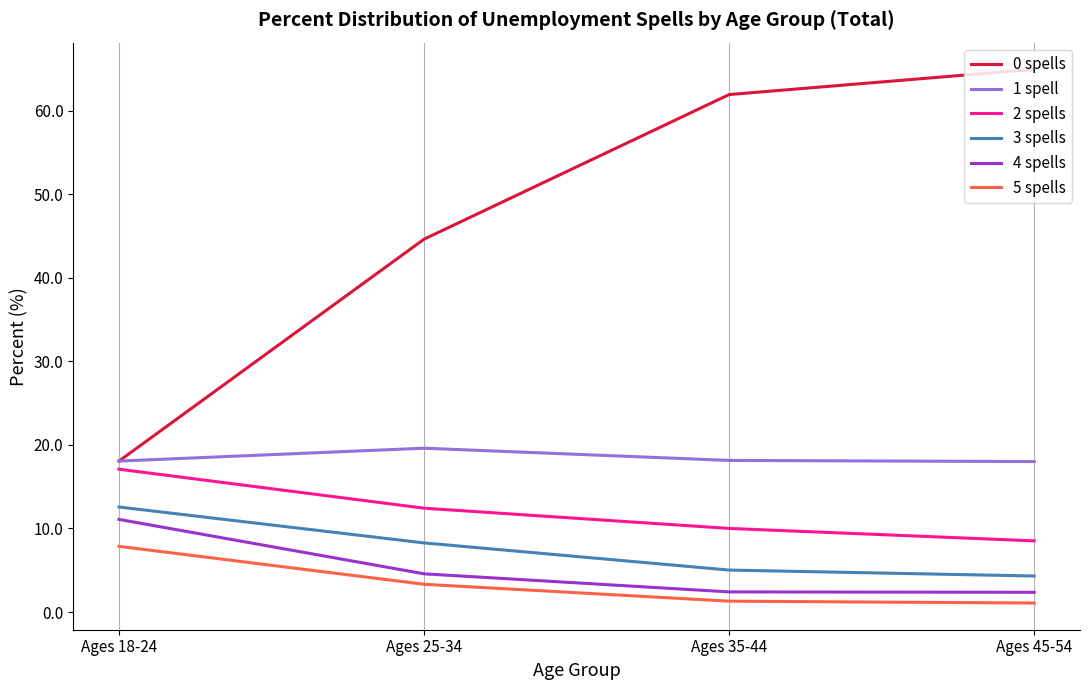

True or false: 2 spells has more than 1 interior local peaks.

False